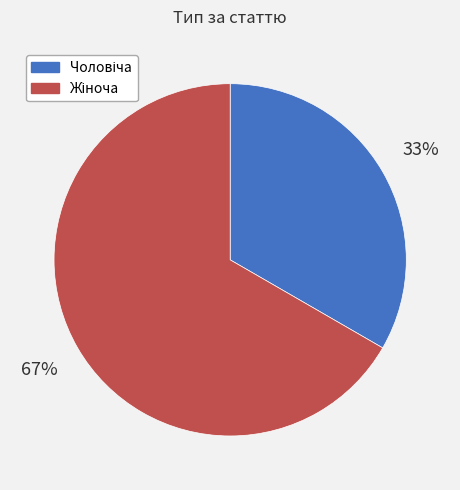

To the nearest percent, what is the average slice percentage?

50%